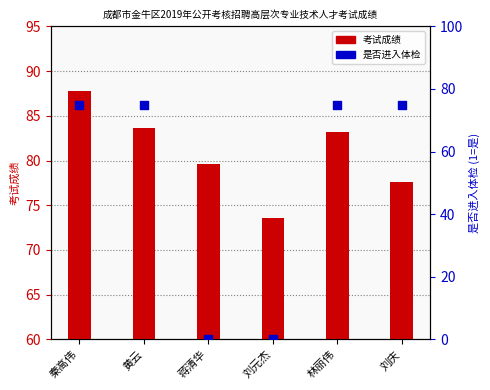

Which series reaches the minimum Y coordinate?

是否进入体检